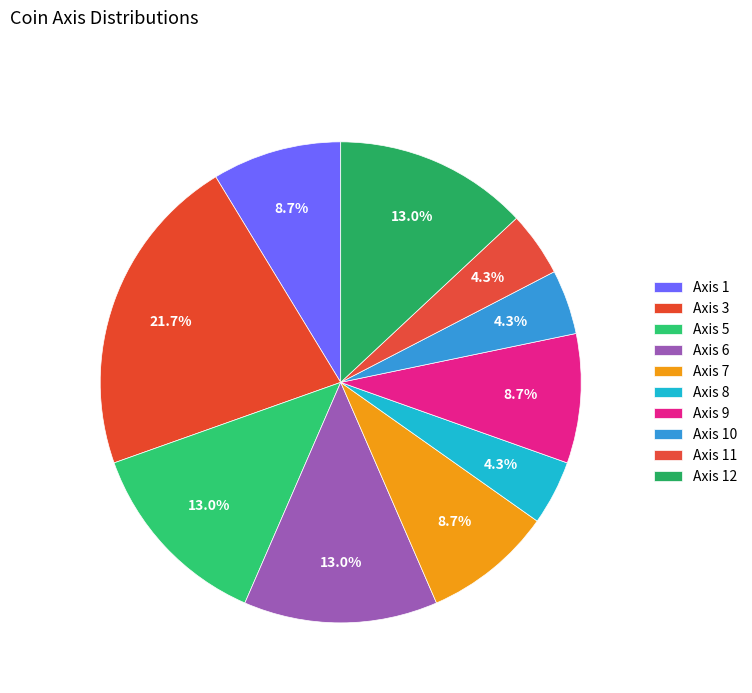

How many segments does this pie chart have?

10